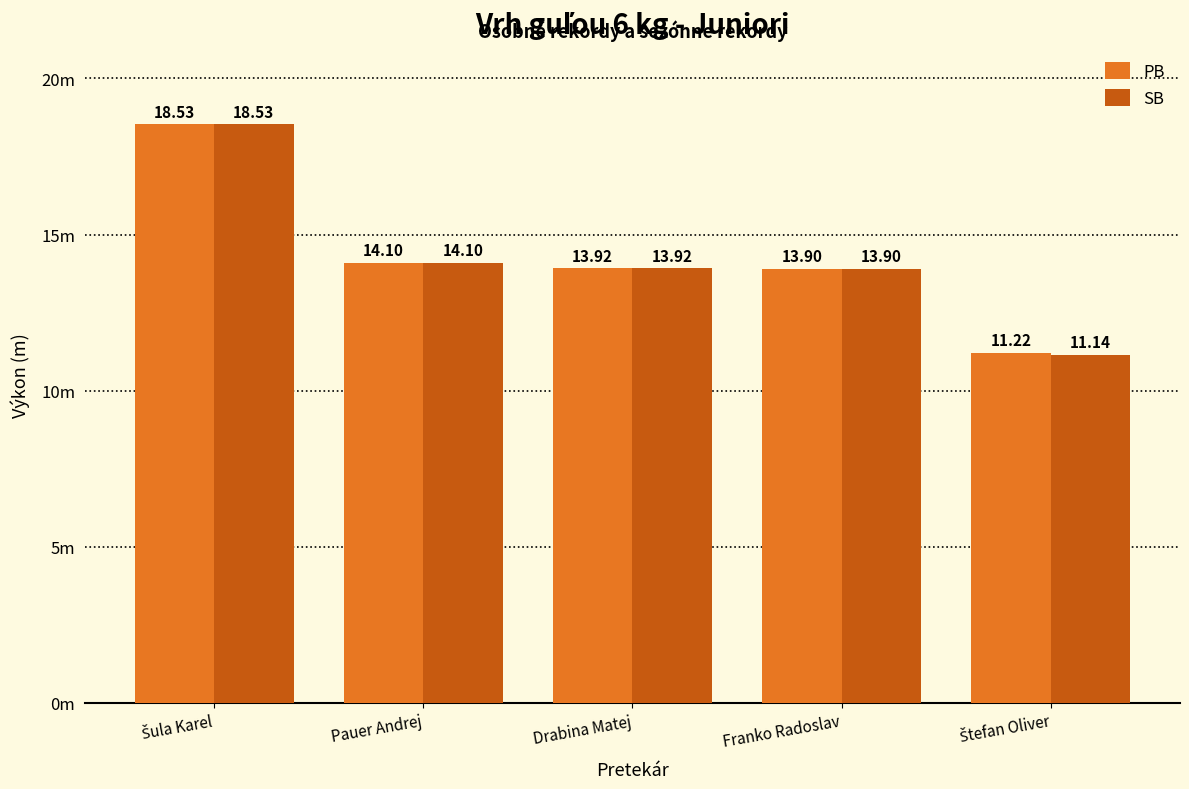

Read the SB value at Pauer Andrej.

14.1